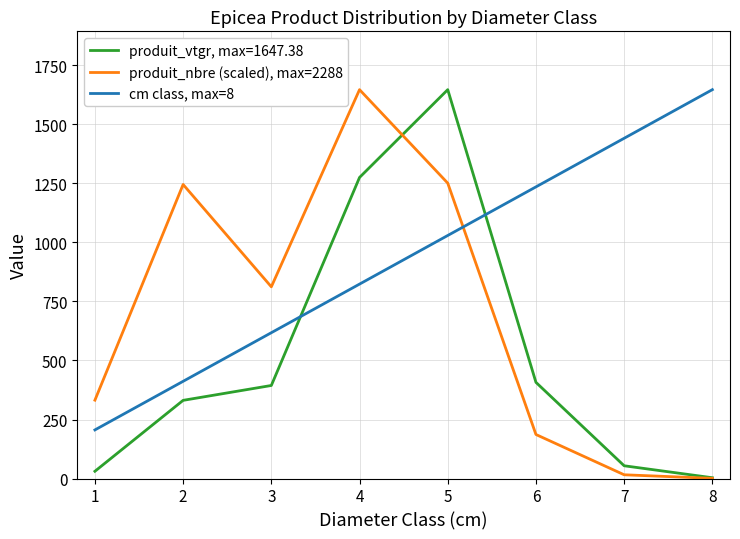

What is the average value of the produit_nbre (scaled), max=2288 series?

686.4